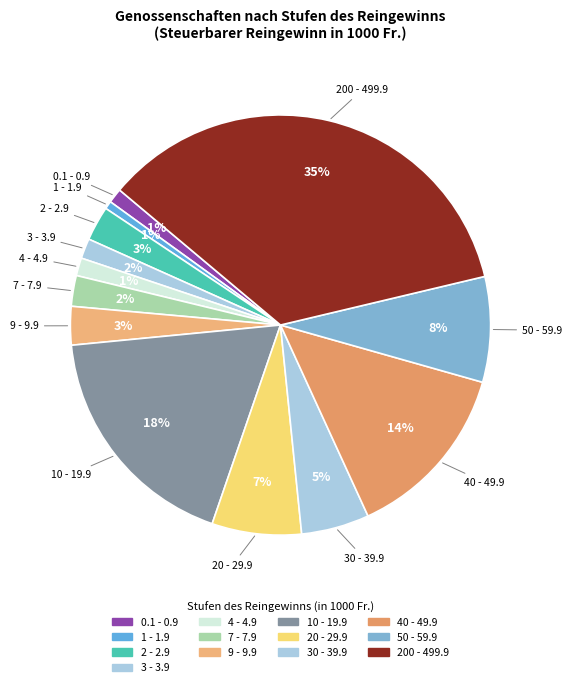

How many slices are in this pie chart?

13